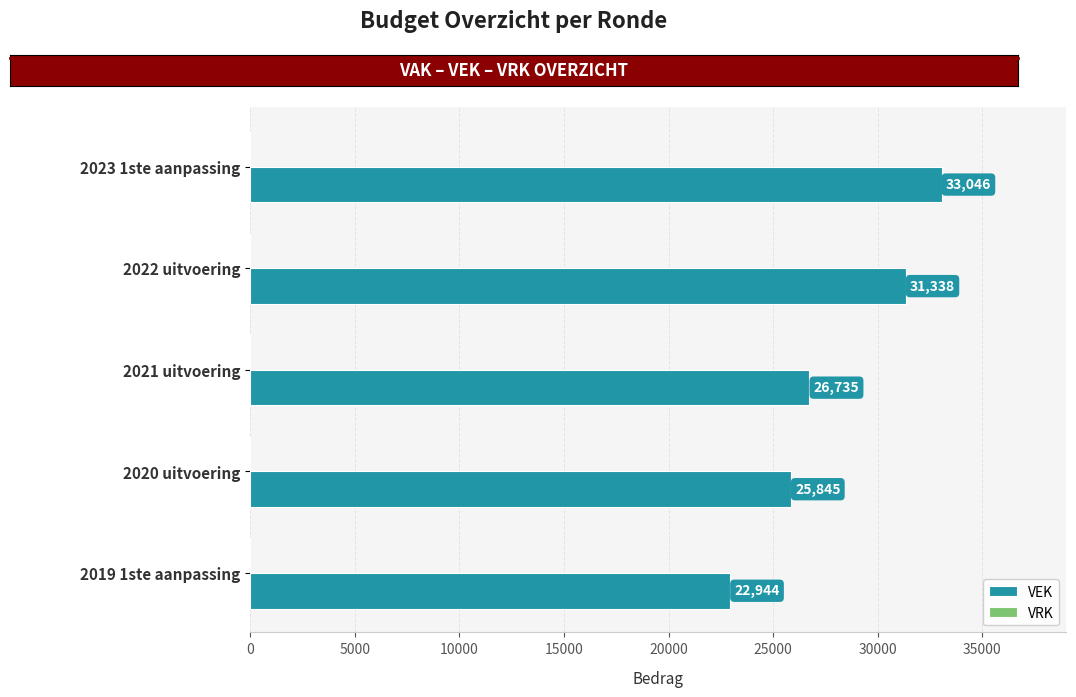

Are the bars horizontal?

Yes